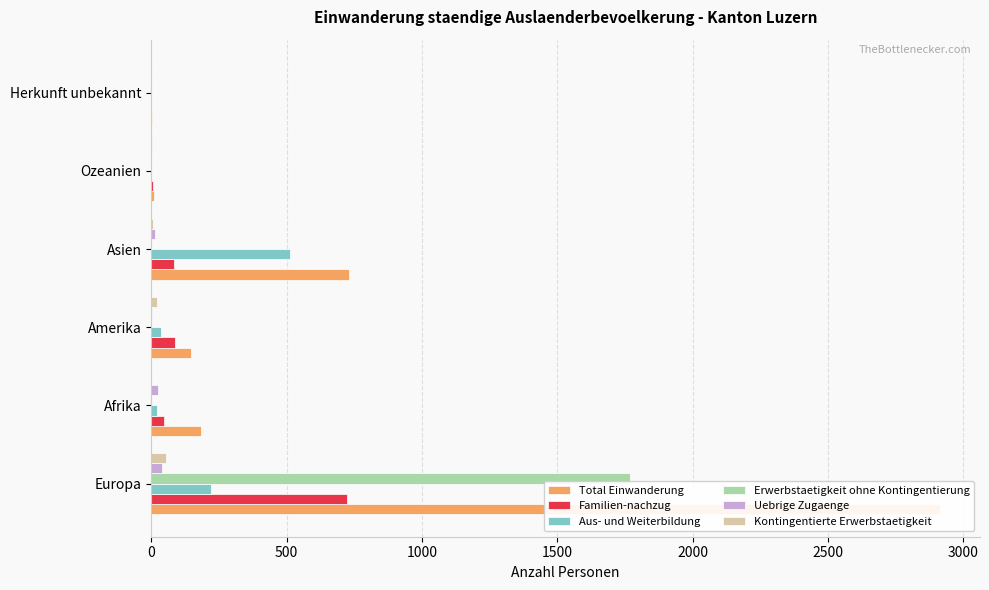

At how many categories does at least one series exceed 1004?

1